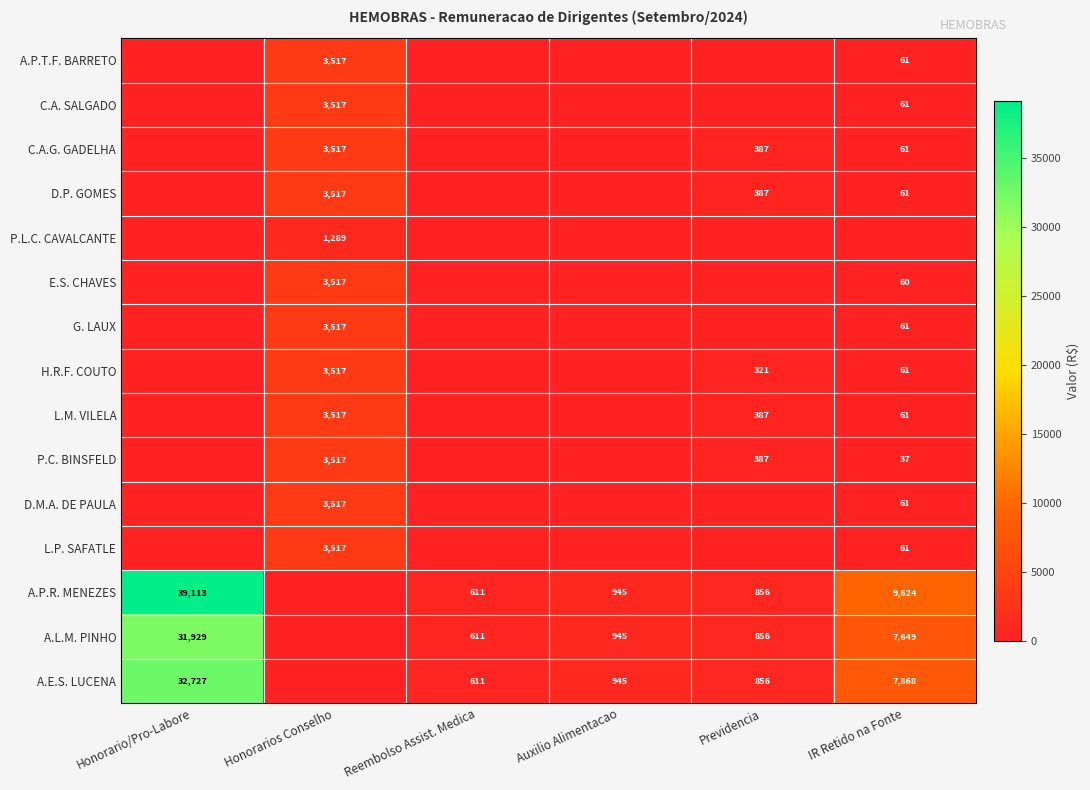

True or false: A.P.R. MENEZES has a value of 1277 at Auxilio Alimentacao.

False